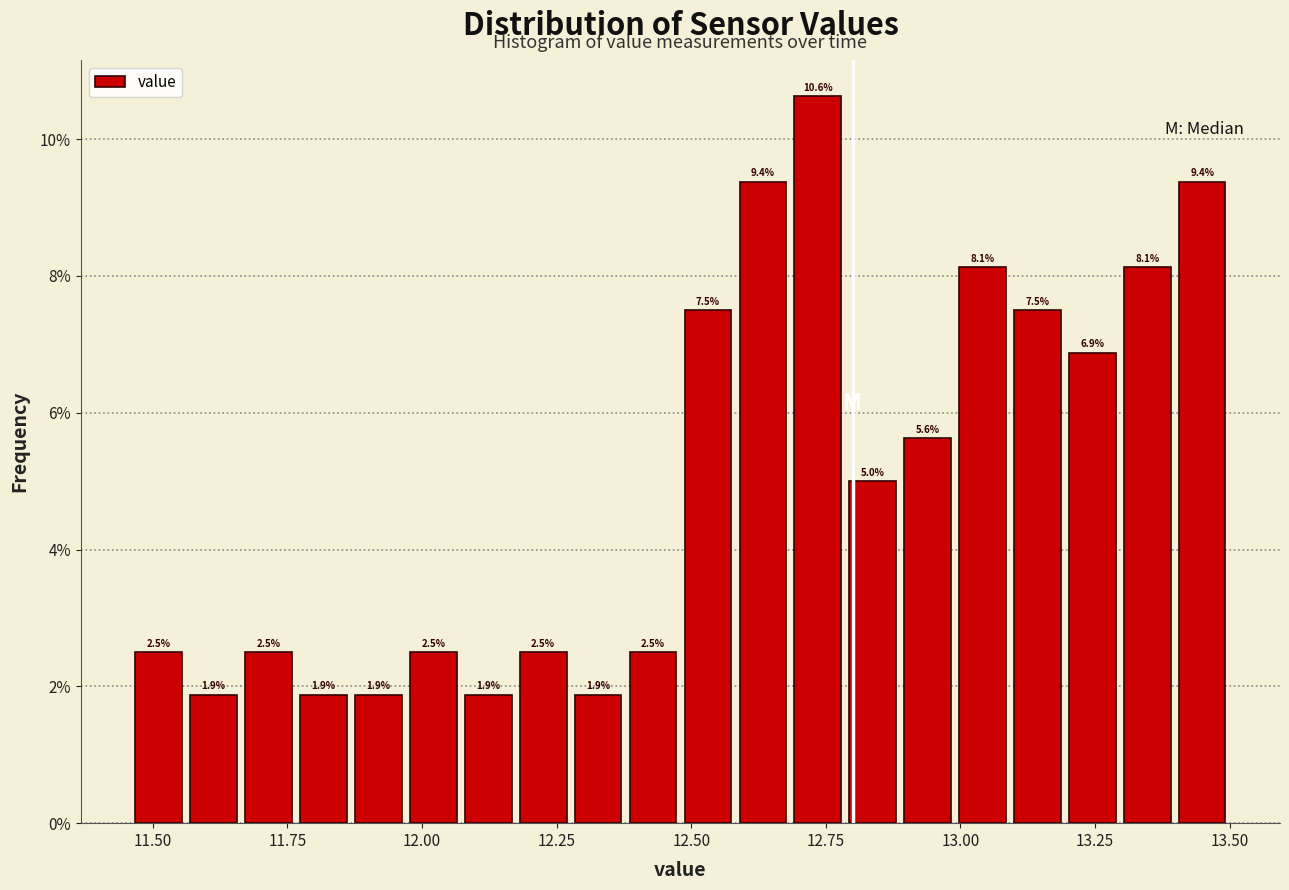

Read against the x-axis, roughly where is the centre of the tallest bar?

12.75